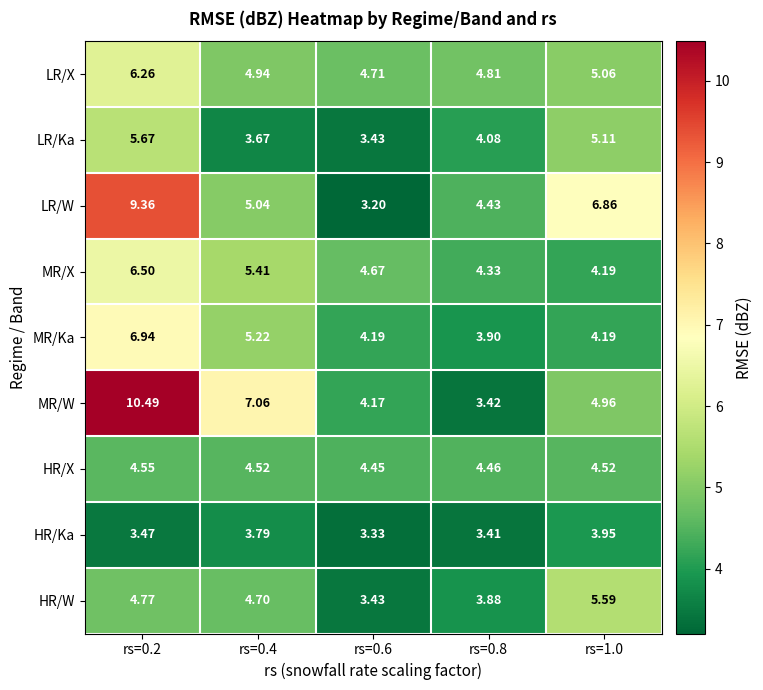

Which series changed the most between rs=0.2 and rs=0.6?

MR/W